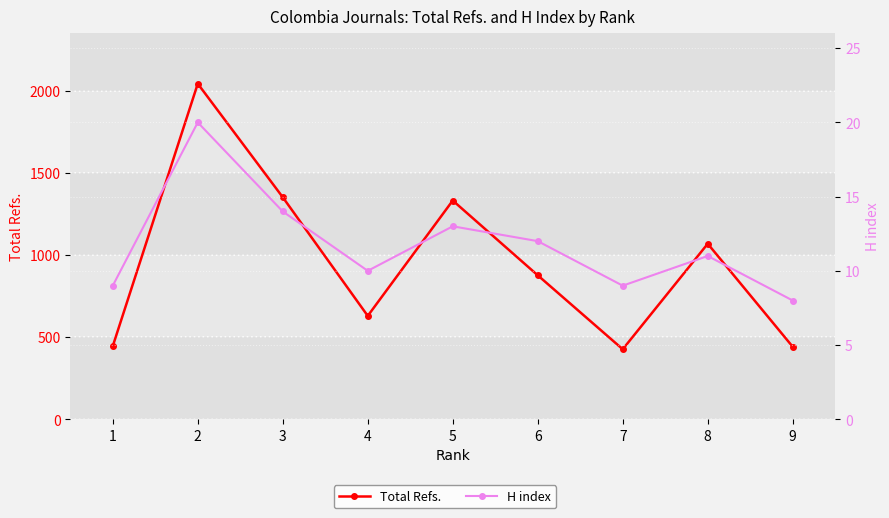

What is the difference between the highest and lowest values at 1?

436